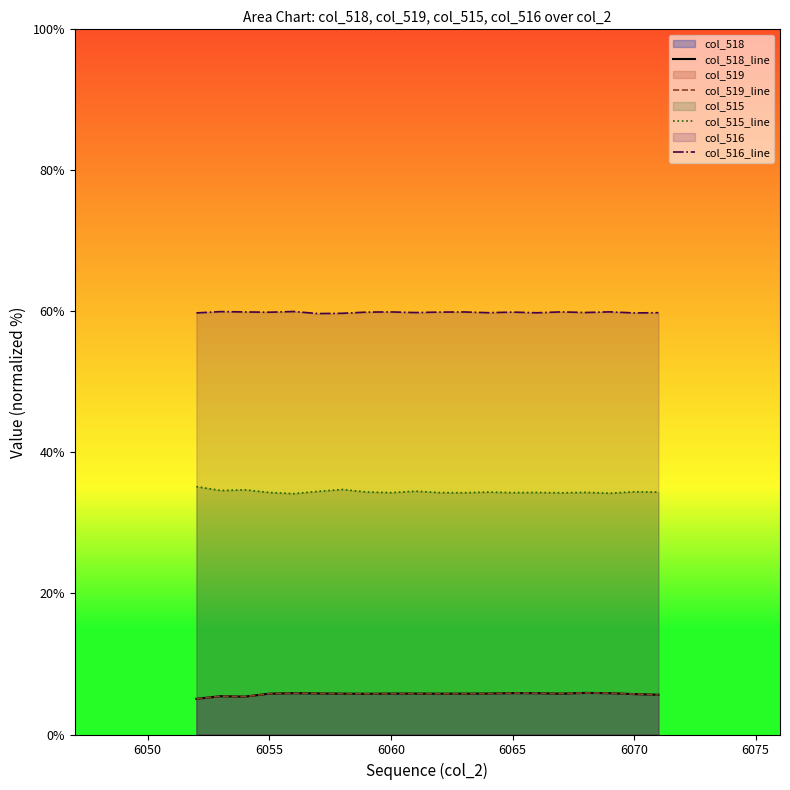

At how many categories does at least one series exceed 39?

20